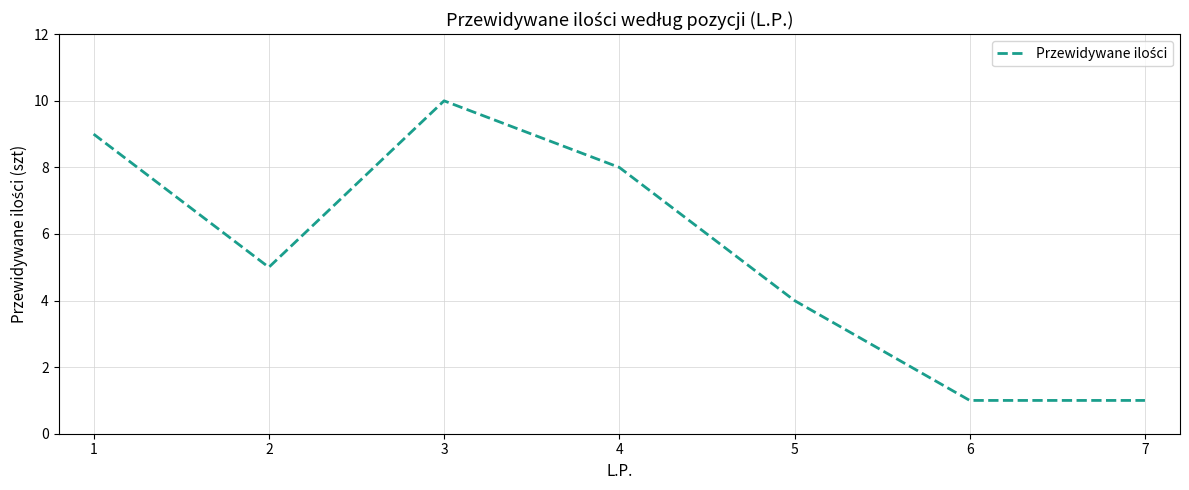

What is the approximate value at 2?

5